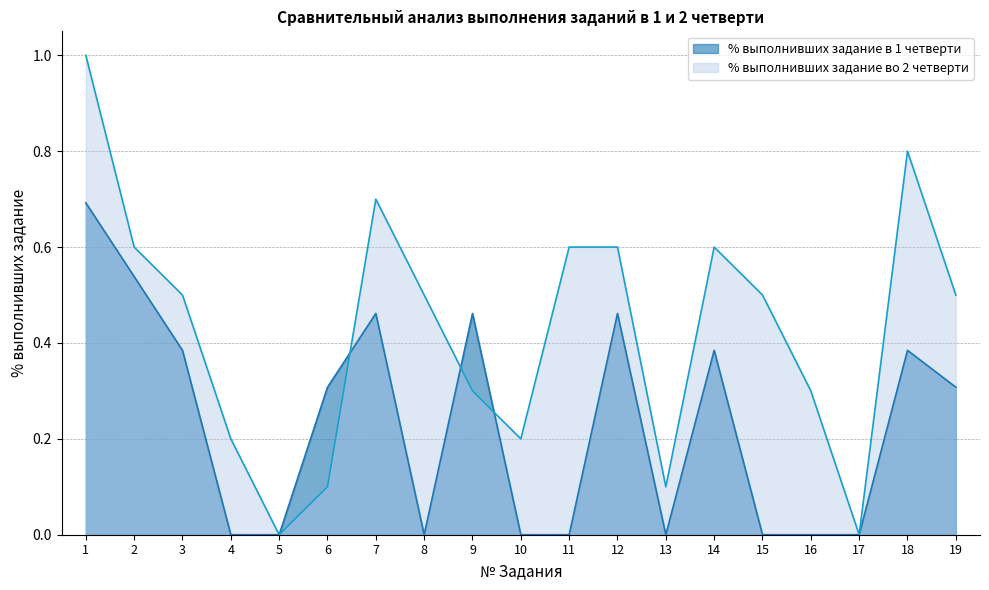

In % выполнивших задание в 1 четверти, how many points are lower than both neighbors (excluding endpoints)?

2